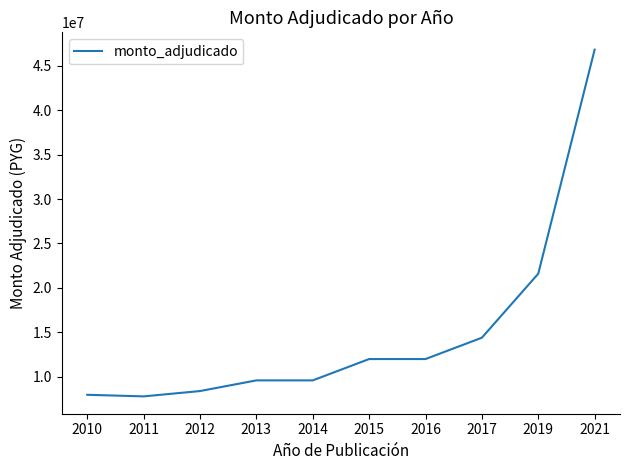

What value does the data have at 2013, to the nearest 50?

9600000